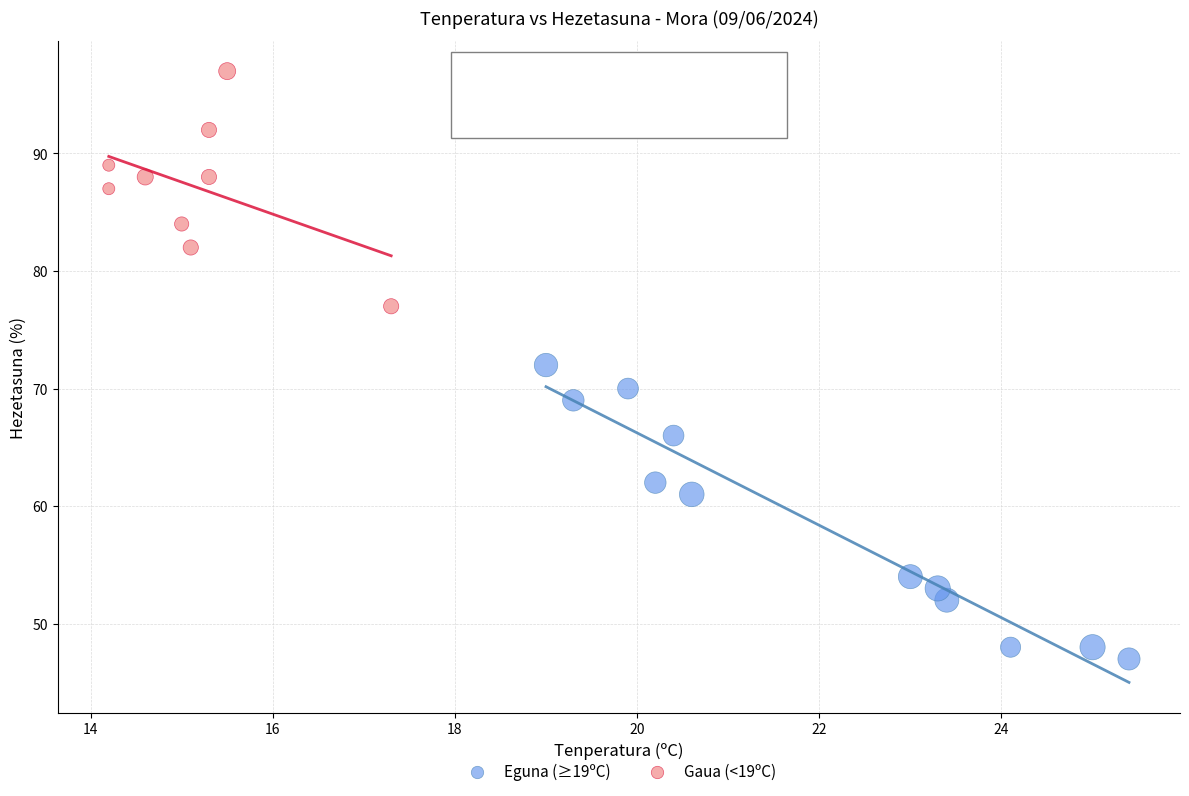

Which series contains the highest Y value?

Gaua (<19ºC)